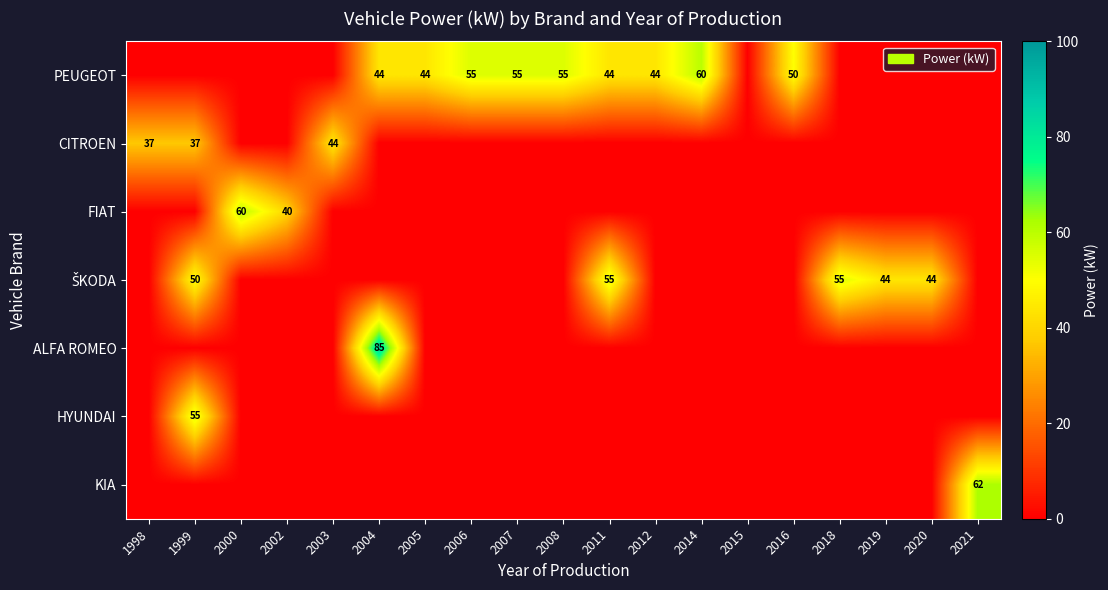

How many values in CITROEN are above zero?

3